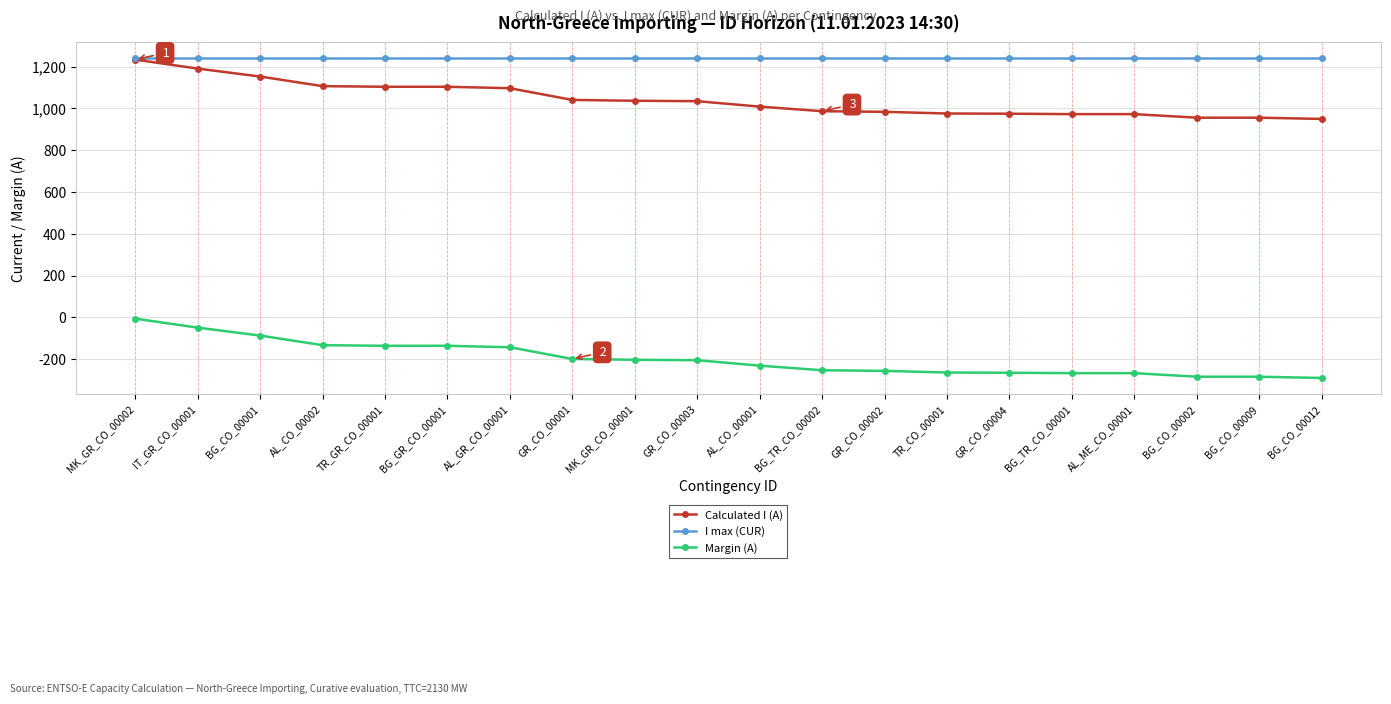

Is the value of Calculated I (A) at BG_CO_00002 greater than the value of Margin (A) at TR_GR_CO_00001?

Yes